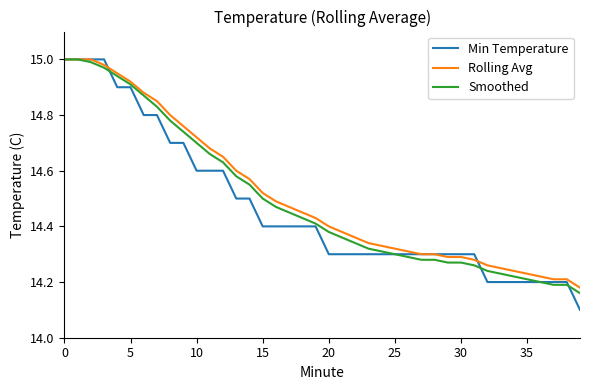

Which series has the largest range (max minus min)?

Min Temperature